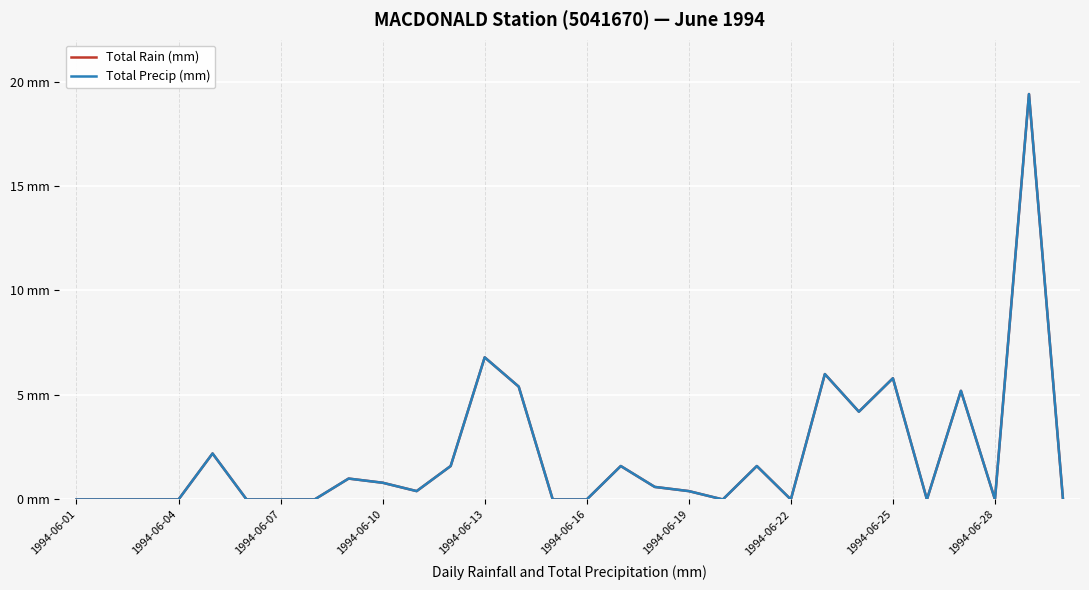

Rank the series by their maximum value, from highest to lowest.

Total Rain (mm), Total Precip (mm)